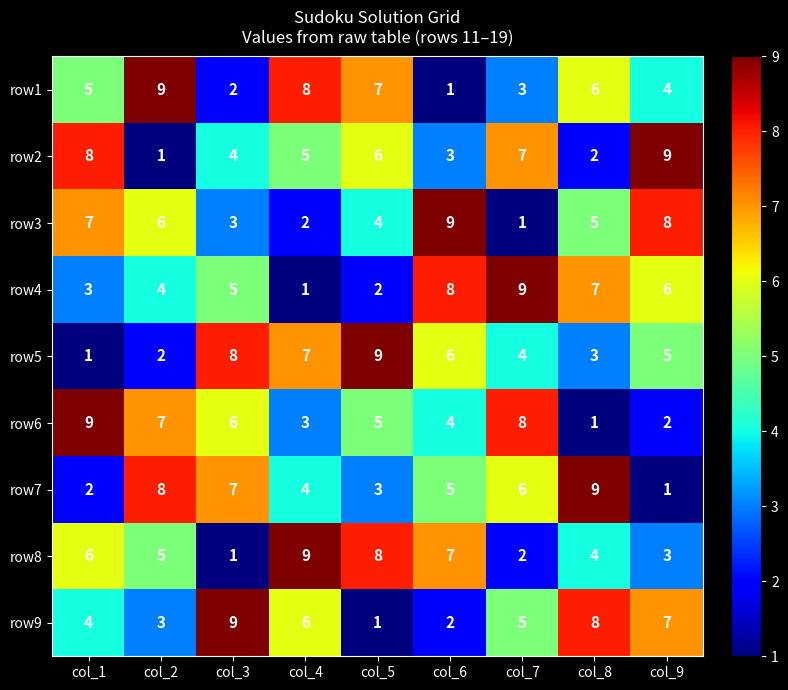

At col_7, list the series in order from smallest to largest.

row3, row8, row1, row5, row9, row7, row2, row6, row4